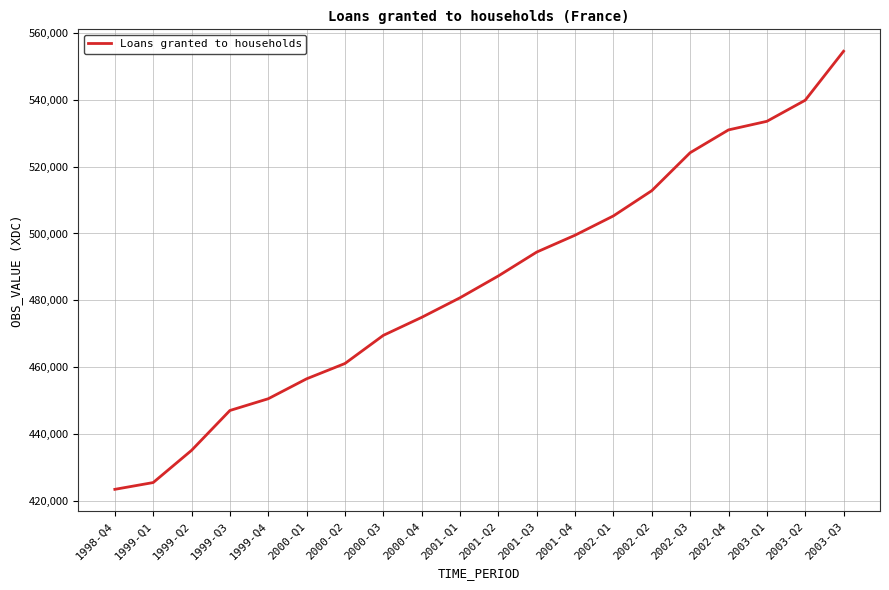

What is the change in value from 1999-Q1 to 2002-Q1?

+79815